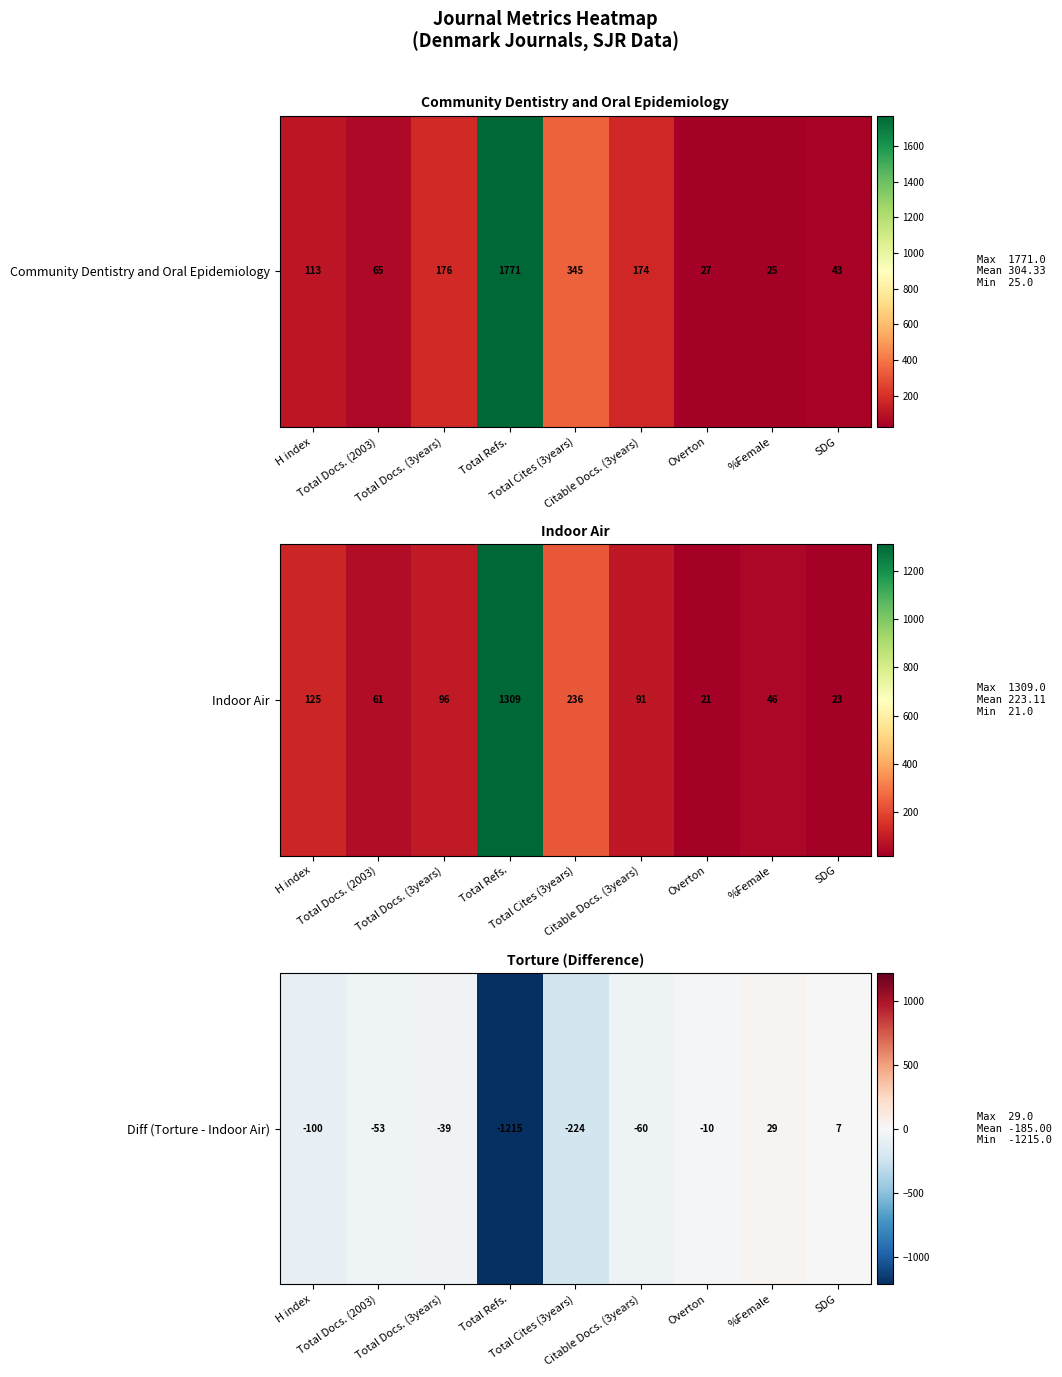

Where is the data nearest to the value -593?

Total Cites (3years)